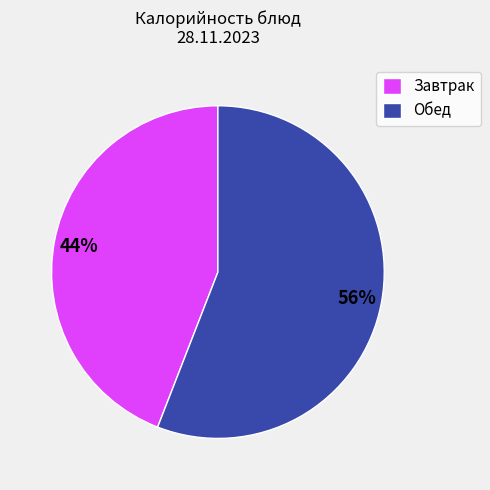

Count the number of slices in the pie.

2